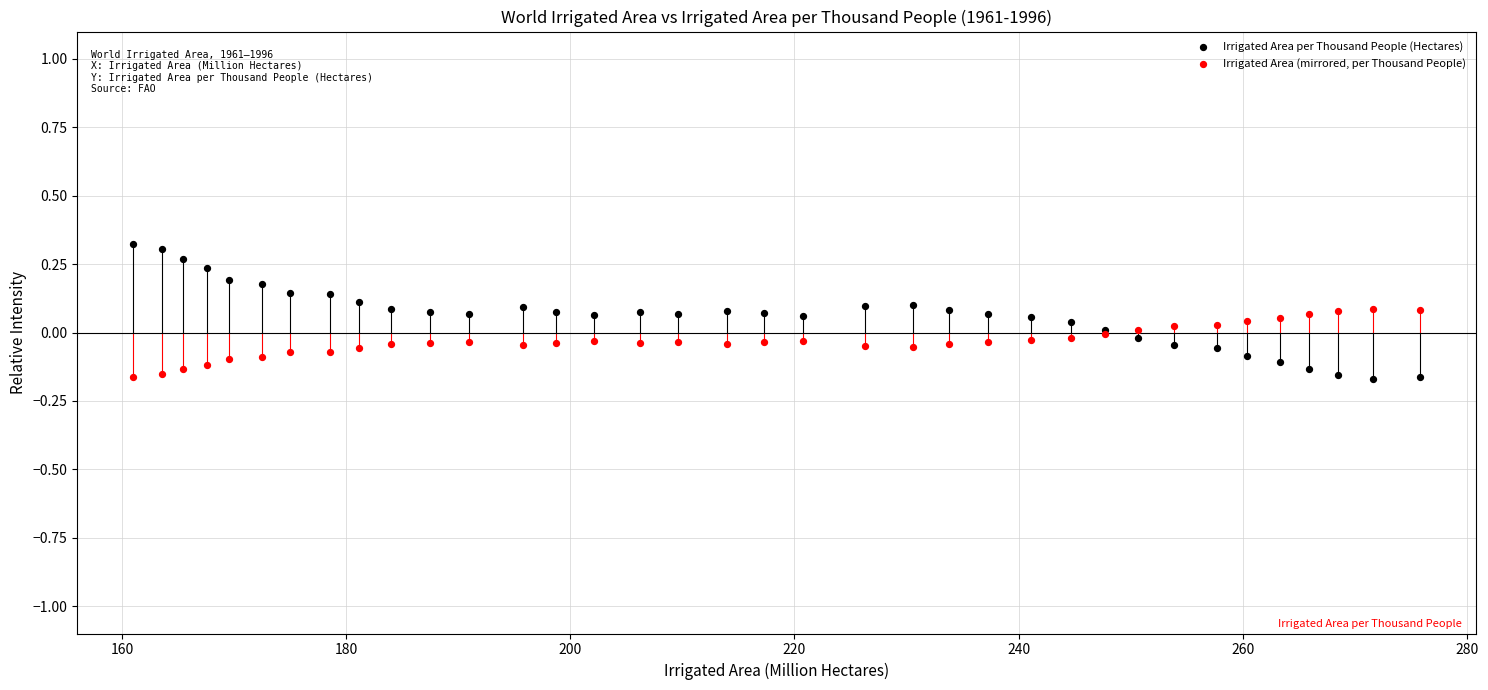

Which series has the widest spread of Y values?

Irrigated Area per Thousand People (Hectares)